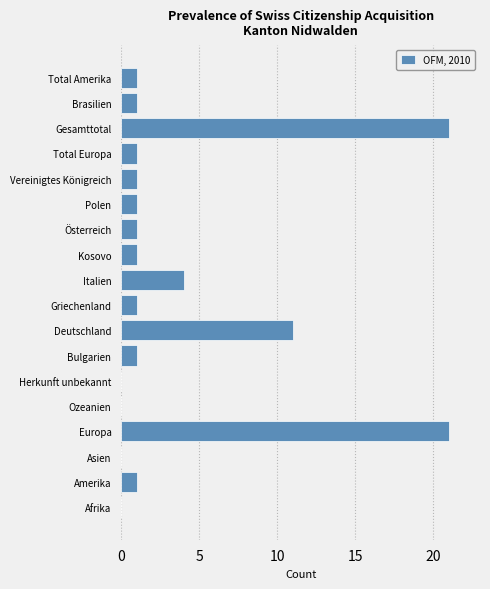

Reading top to bottom, what are all the values shown in this chart?

Total Amerika=1	Brasilien=1	Gesamttotal=21	Total Europa=1	Vereinigtes Königreich=1	Polen=1	Österreich=1	Kosovo=1	Italien=4	Griechenland=1	Deutschland=11	Bulgarien=1	Herkunft unbekannt=0	Ozeanien=0	Europa=21	Asien=0	Amerika=1	Afrika=0